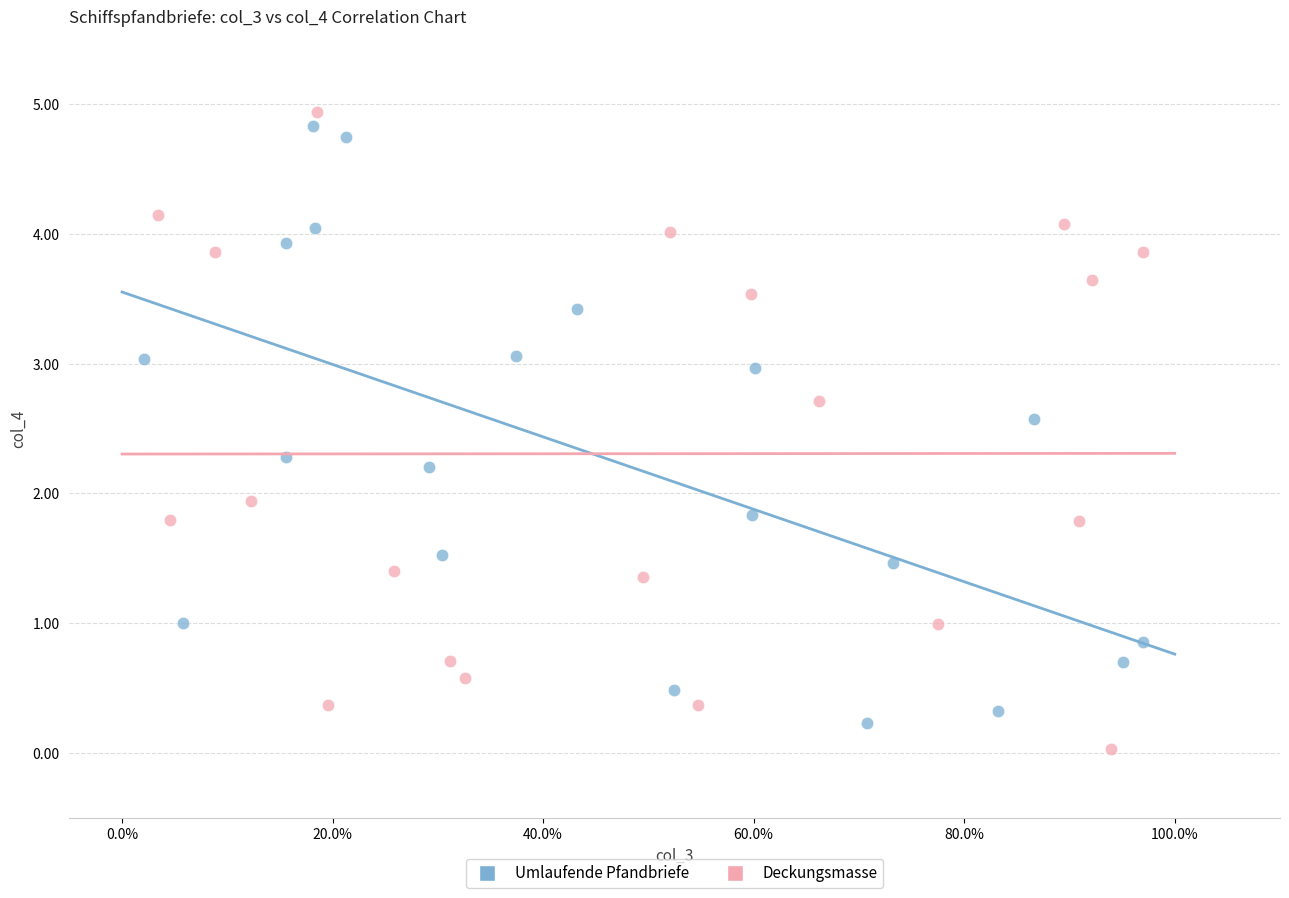

Which series reaches the minimum Y coordinate?

Deckungsmasse